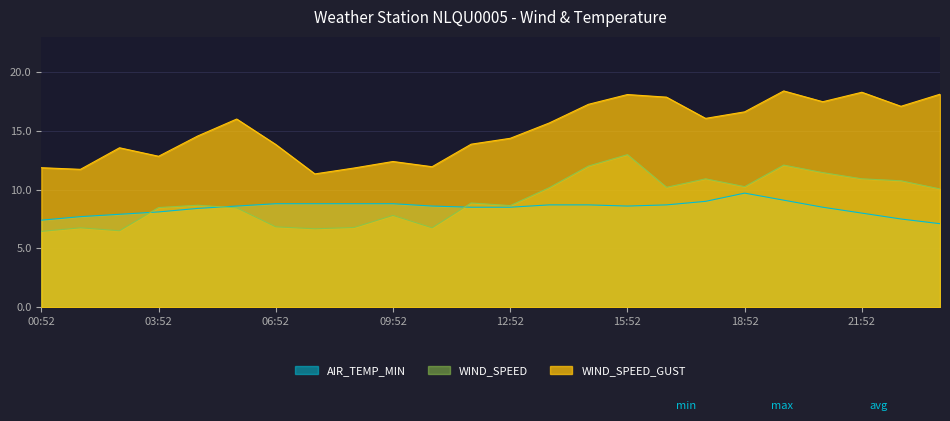

At how many categories does at least one series exceed 9?

24